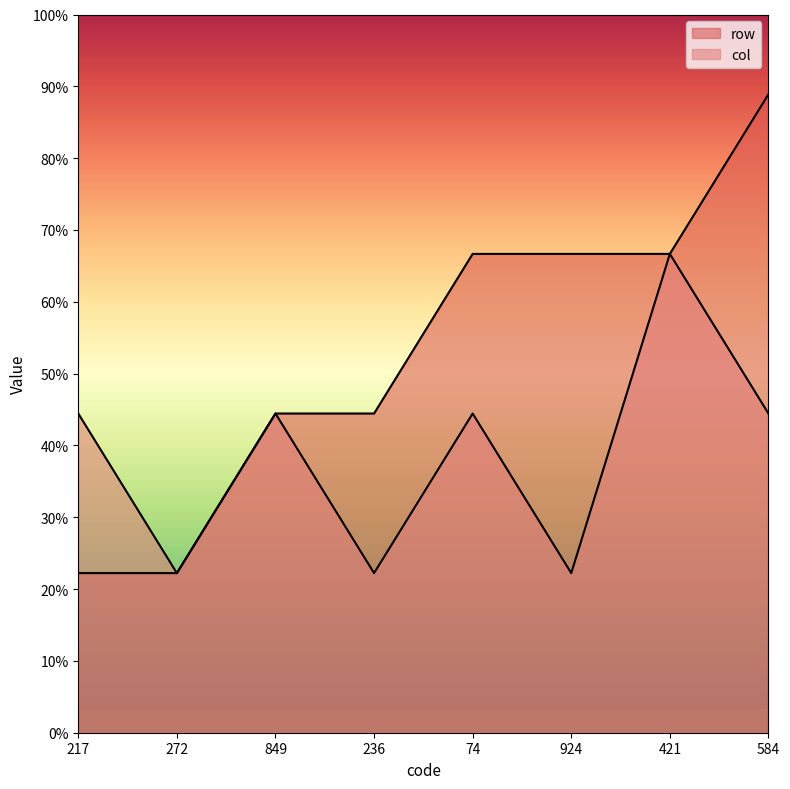

Which category has the highest value in the col series?

421